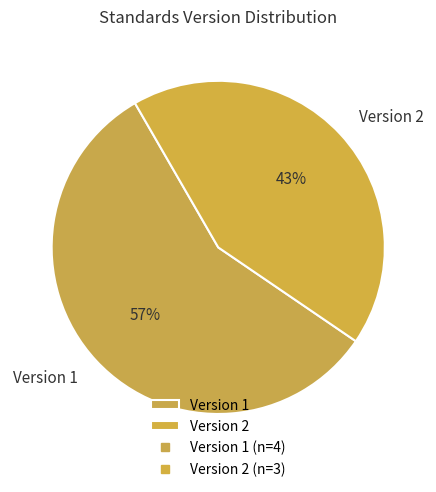

How many segments does this pie chart have?

2